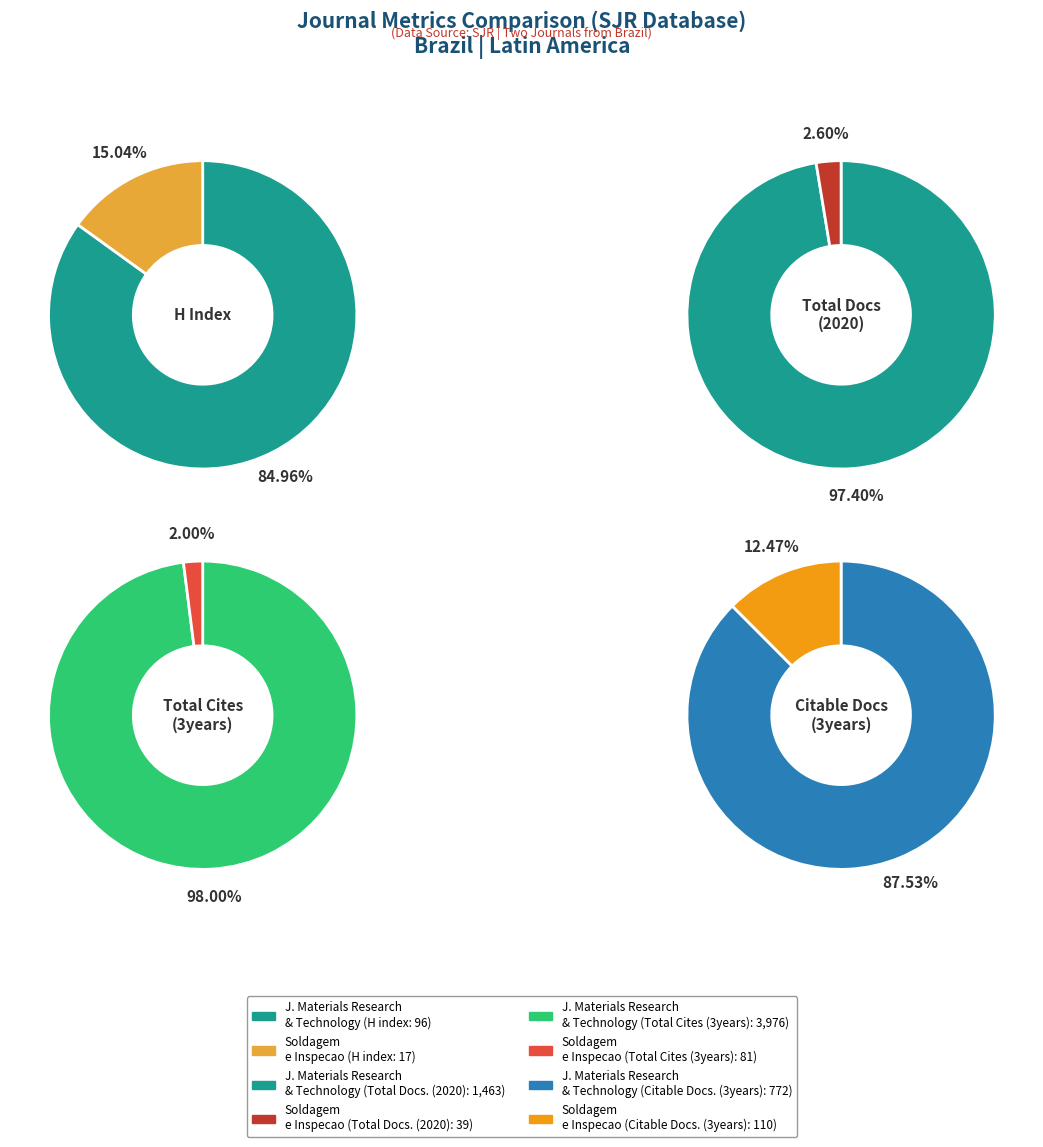

To the nearest percent, what is the difference between the largest and smallest slice percentages?

70%